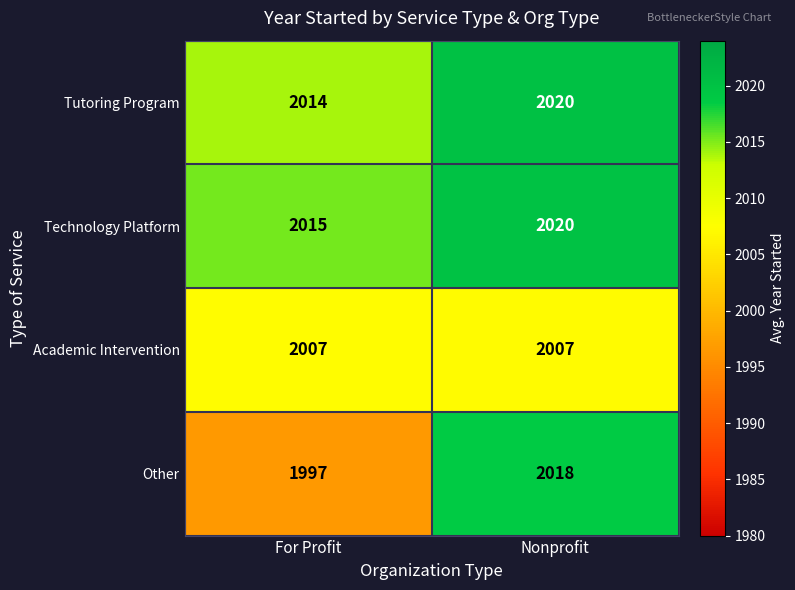

What is the spread (max minus min) of values at For Profit?

18